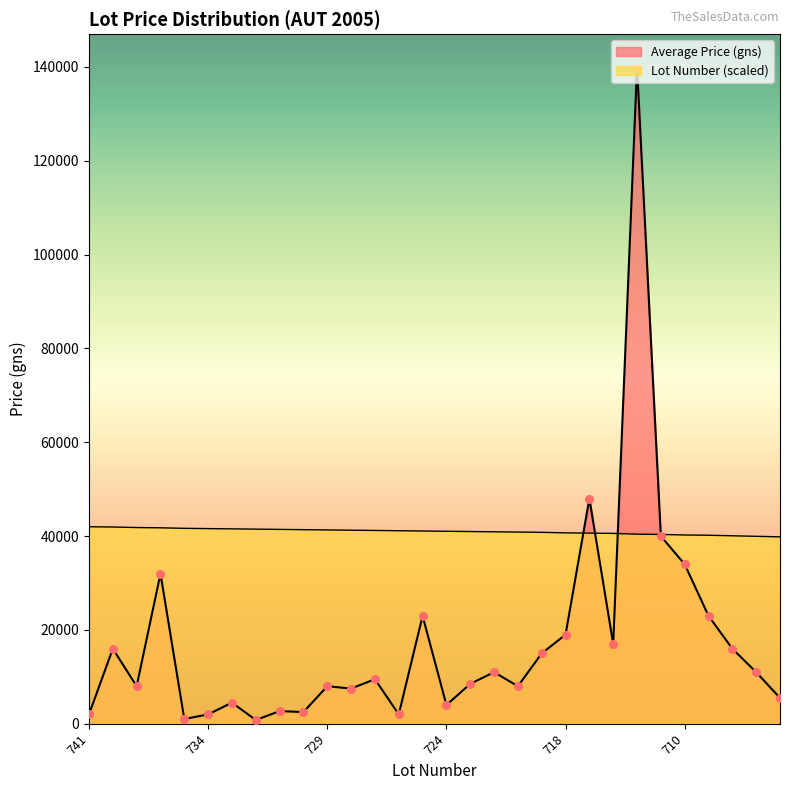

Which series reaches the maximum Y coordinate?

Average Price (gns)